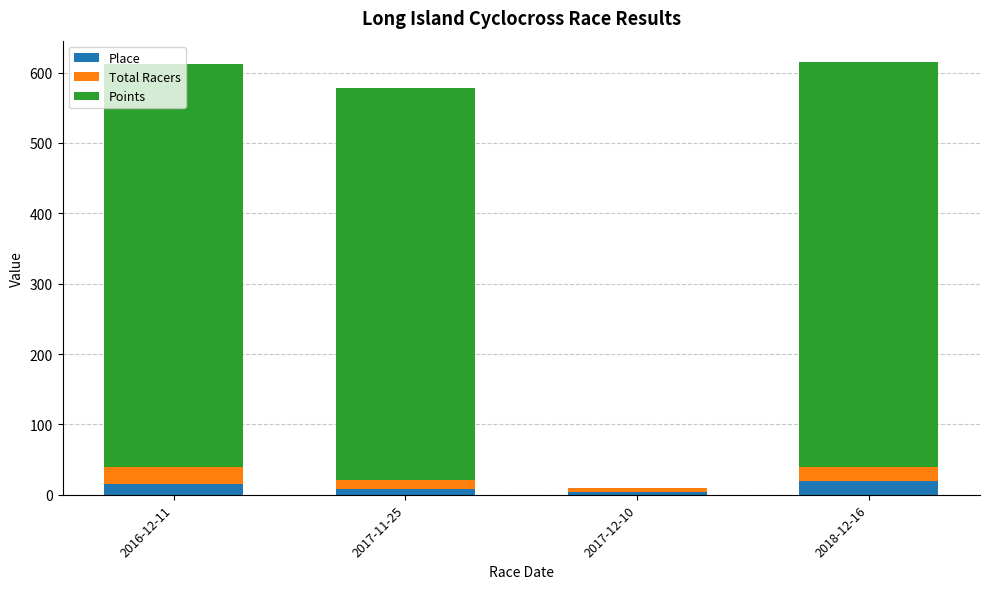

What are all the series names shown in the legend?

Place, Total Racers, Points